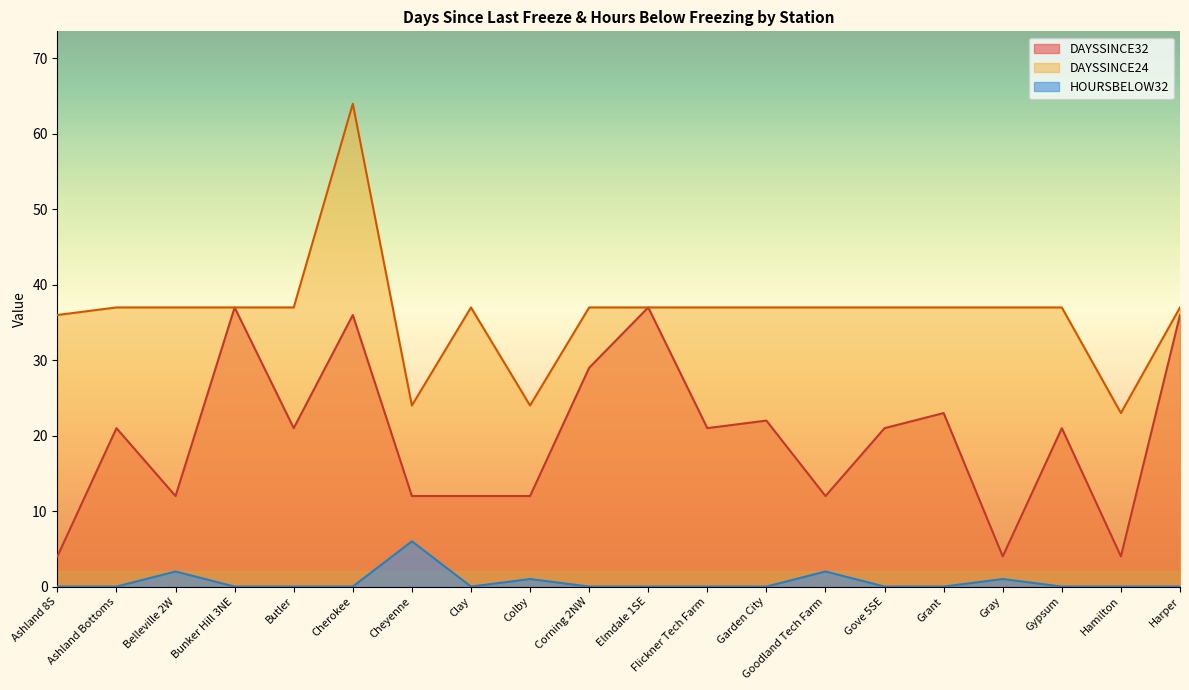

Which has a higher value, Colby or Cheyenne?

Colby